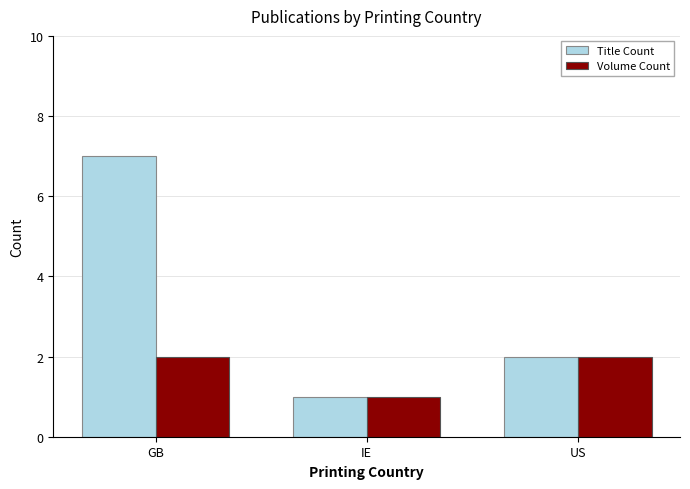

Reading right to left, list all the values displayed in this chart.

Title Count: 2	1	7
Volume Count: 2	1	2